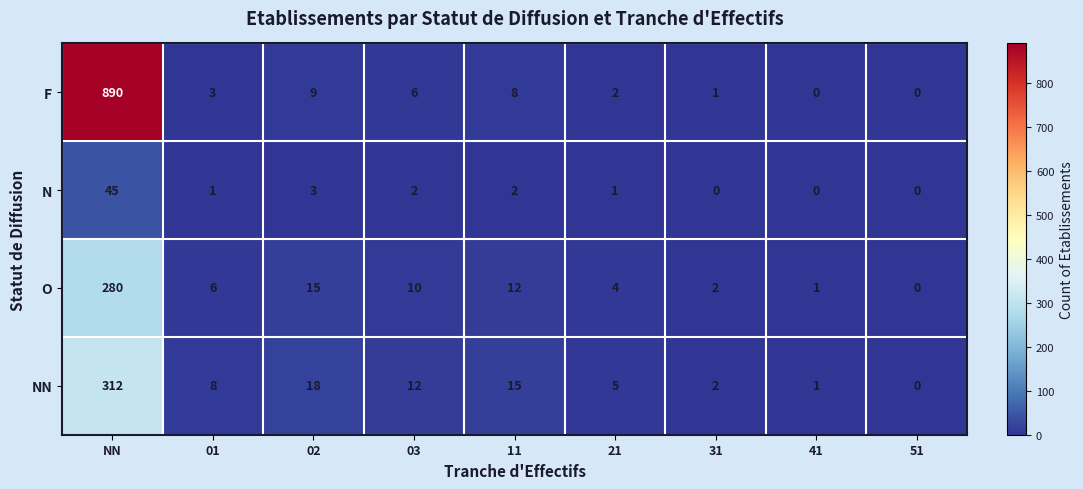

What is the sum of all F values?

919